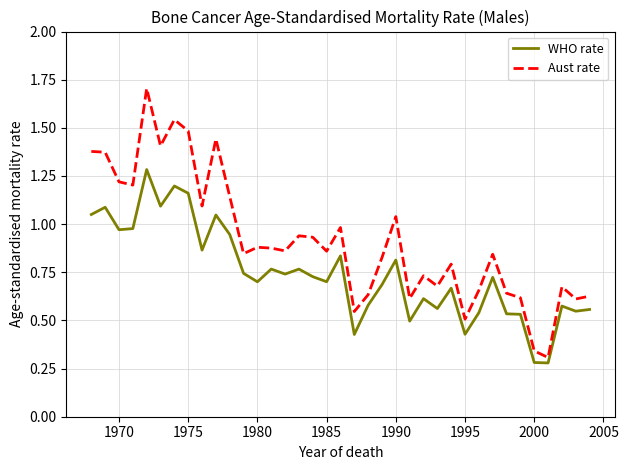

Rank the series by their average value, from highest to lowest.

Aust rate, WHO rate